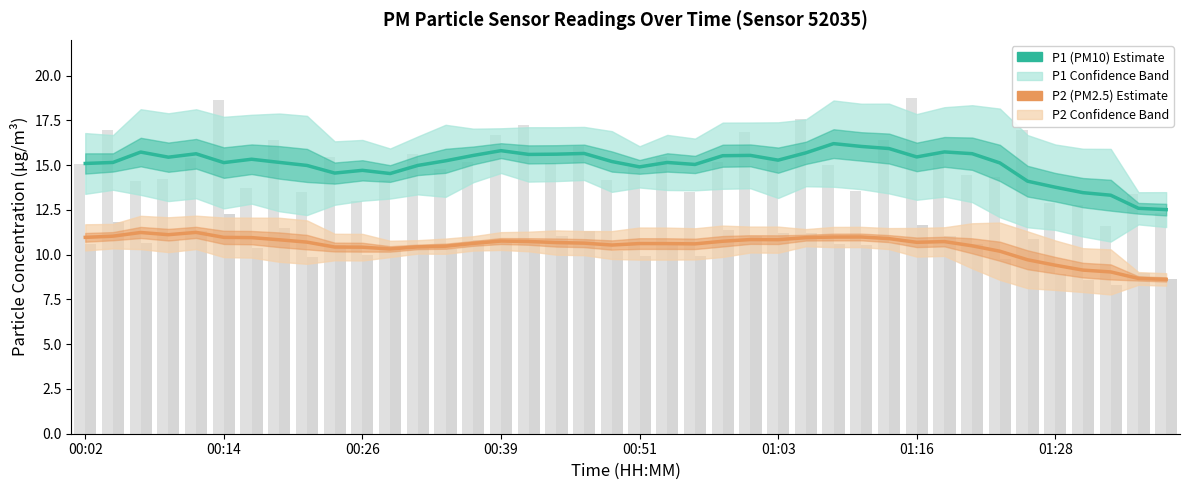

What is the minimum value shown in the chart?

8.6